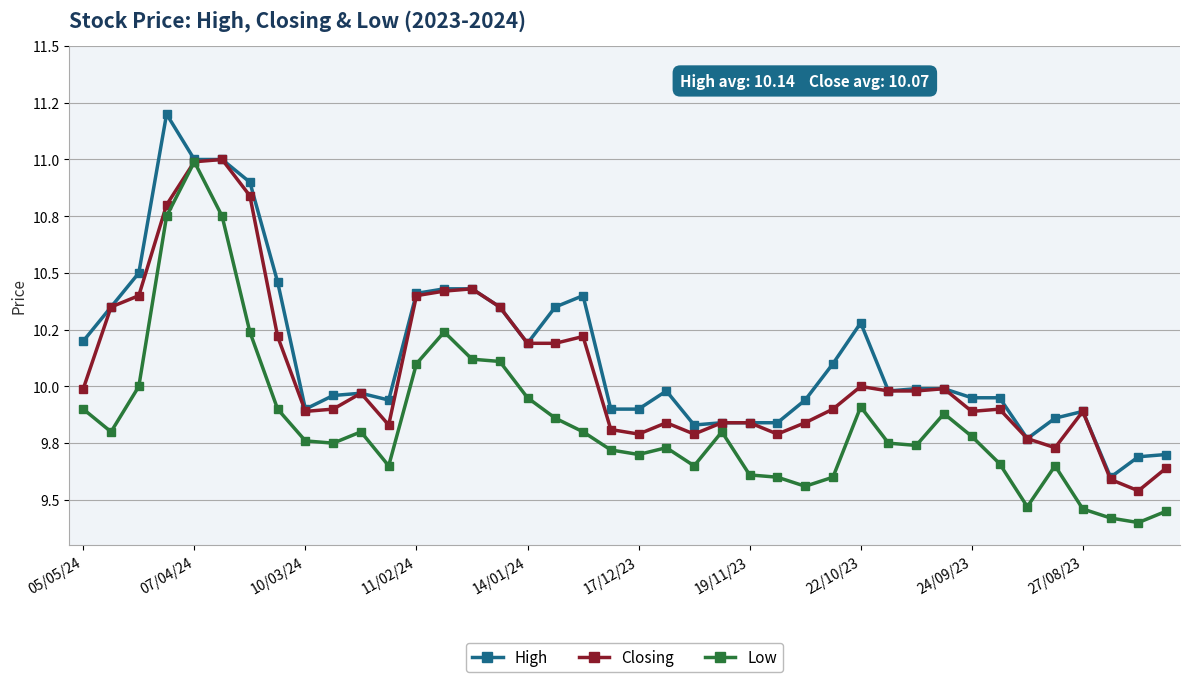

What are all the series names shown in the legend?

High, Closing, Low